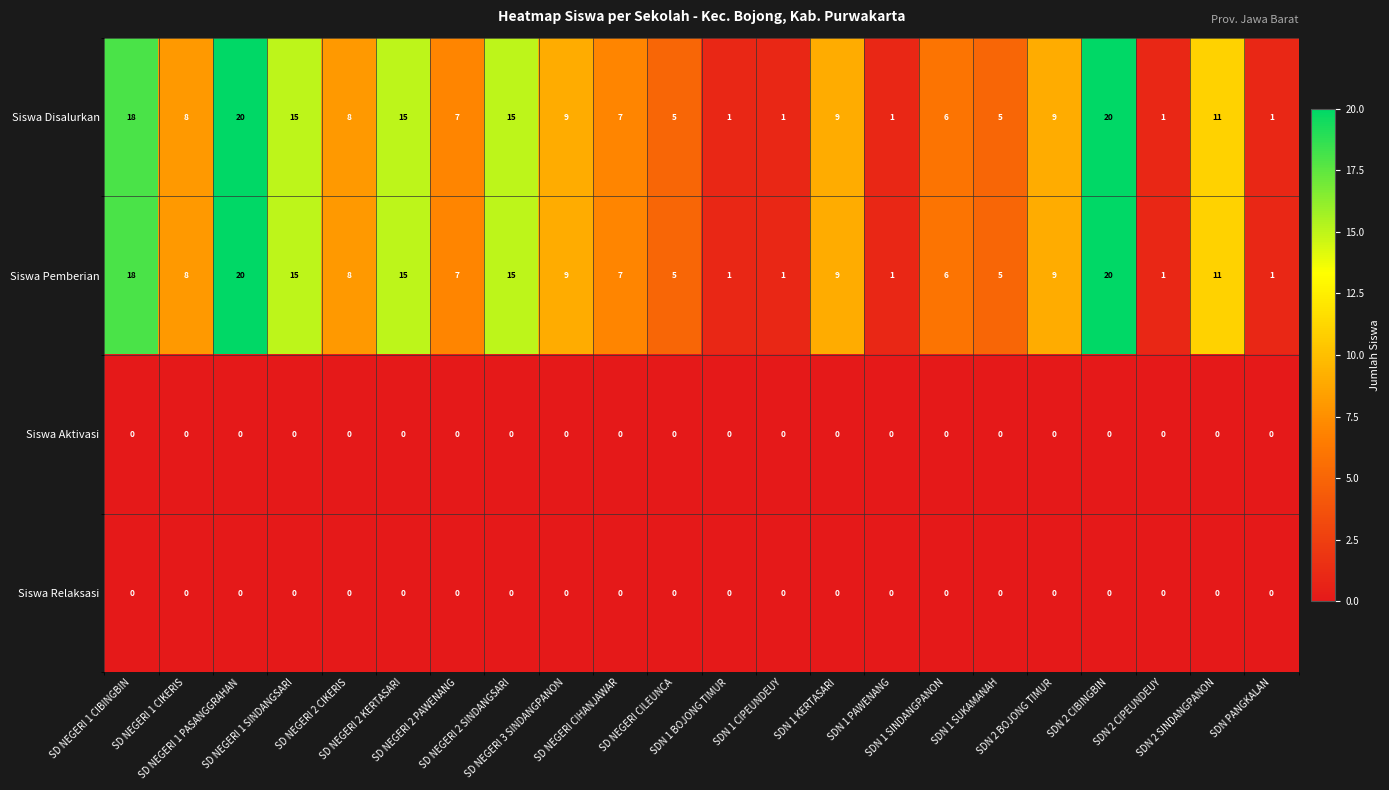

What is the sum of all Siswa Pemberian values?

192